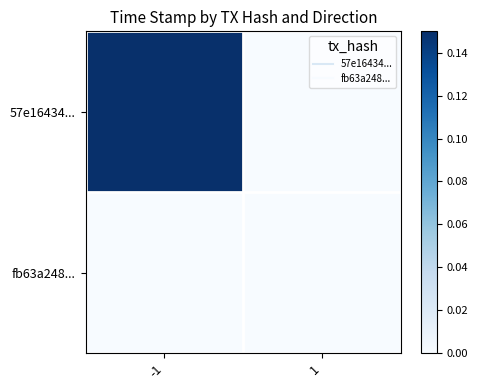

What is the difference between the highest and lowest values at -1?

0.1